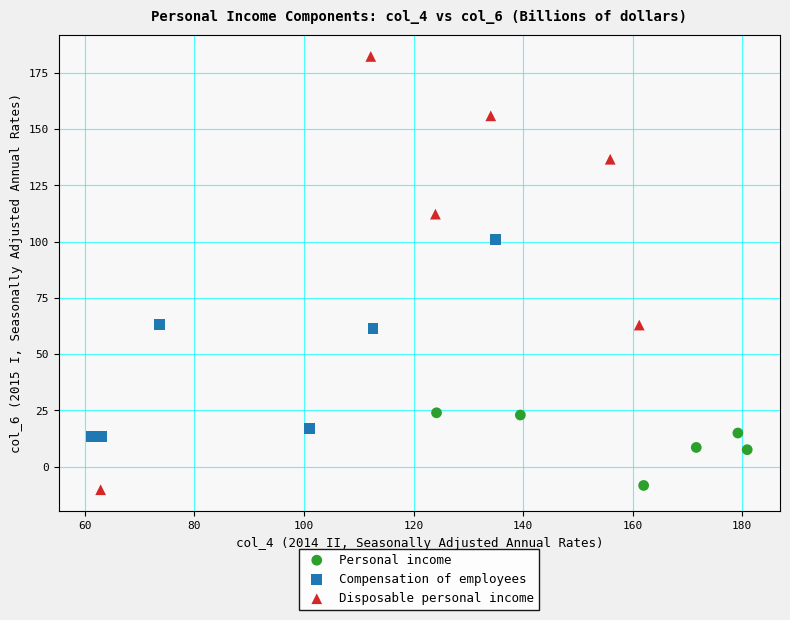

Which series contains the lowest Y value?

Disposable personal income